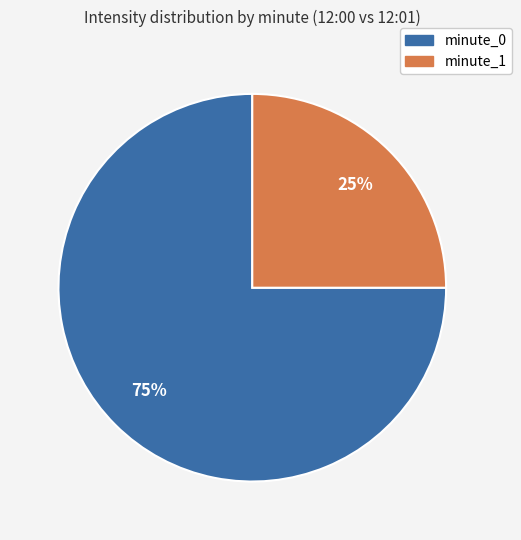

Count the number of slices in the pie.

2